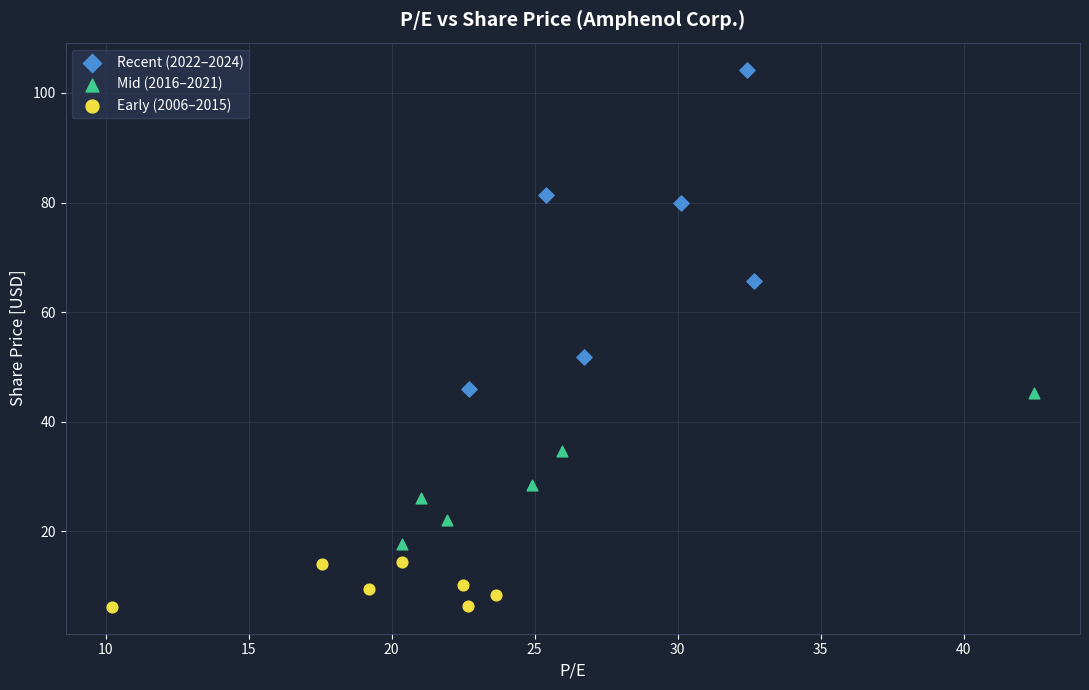

What are all the series names shown in the legend?

Recent (2022–2024), Mid (2016–2021), Early (2006–2015)